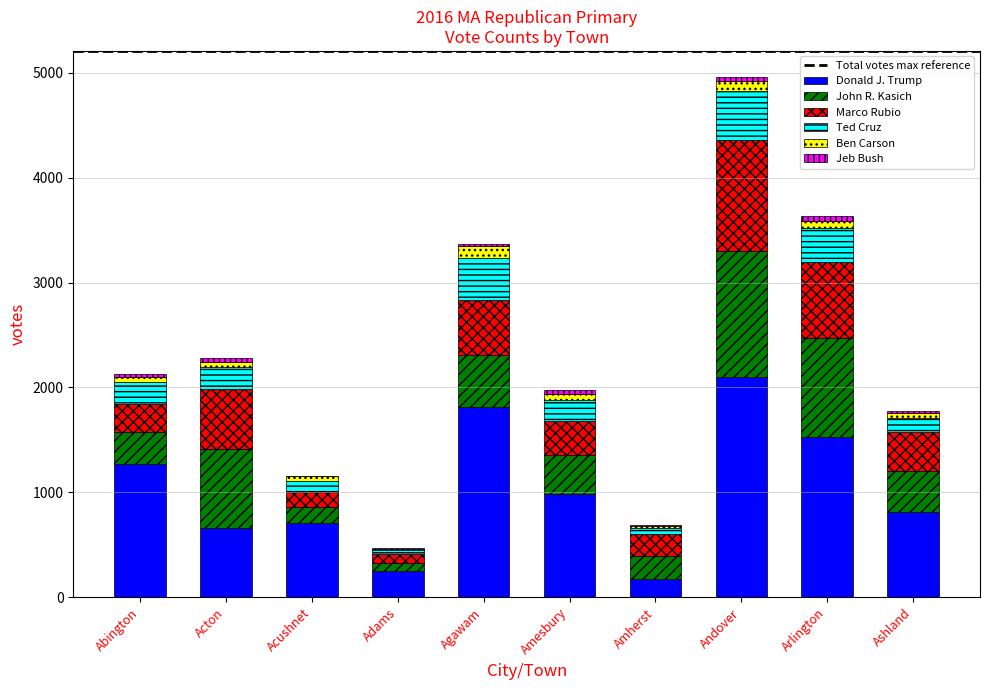

At which label is Donald J. Trump closest to 1139?

Abington